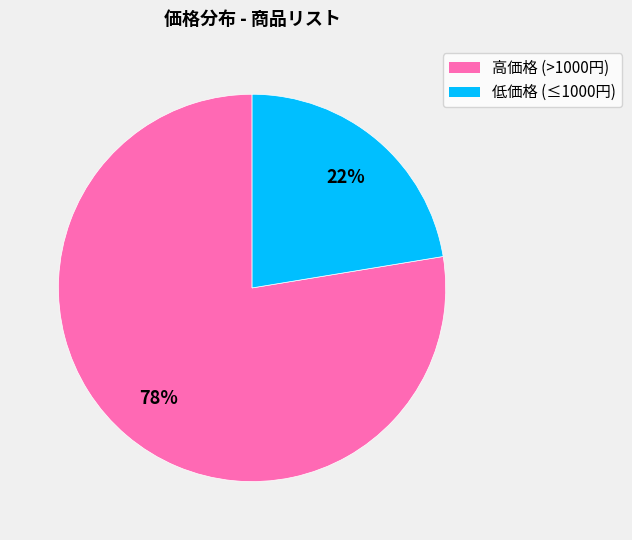

Does any single category account for the majority?

Yes